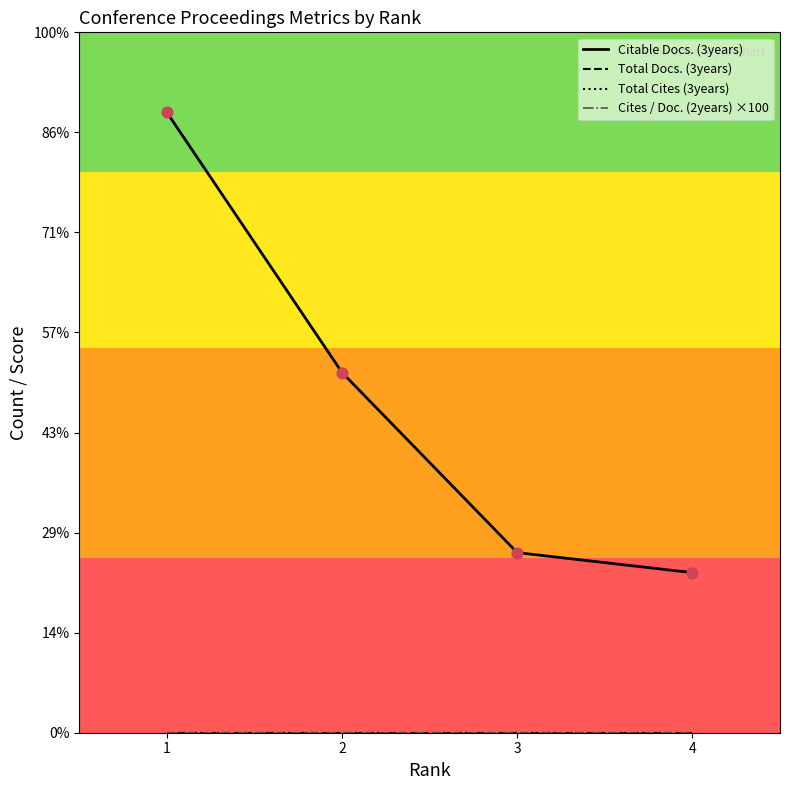

Is this an area chart (filled region under the line)?

No